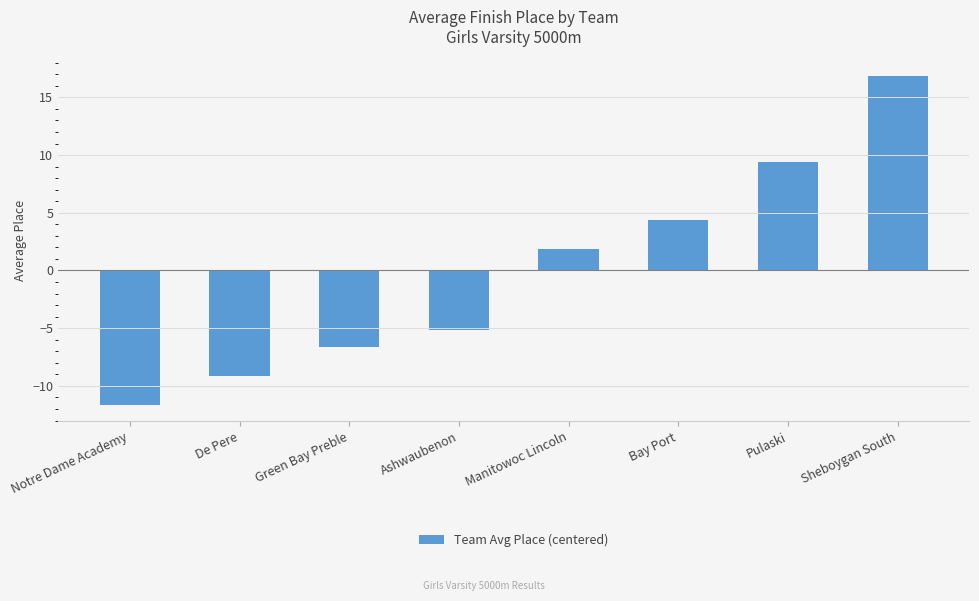

How many bars are there in total?

8